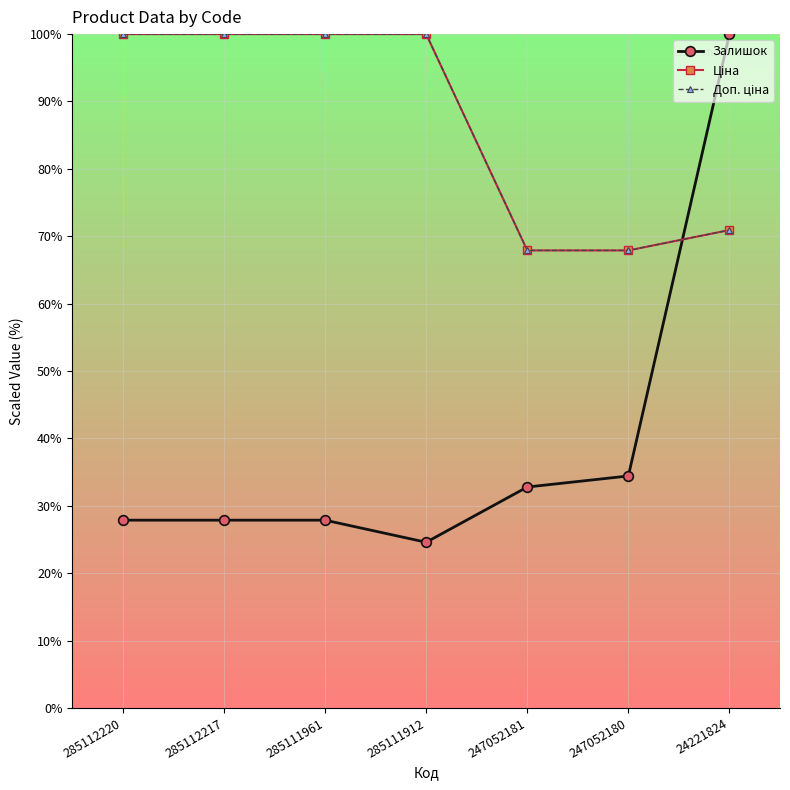

What is the sum of the Ціна values at 247052180 and 24221824?

138.8